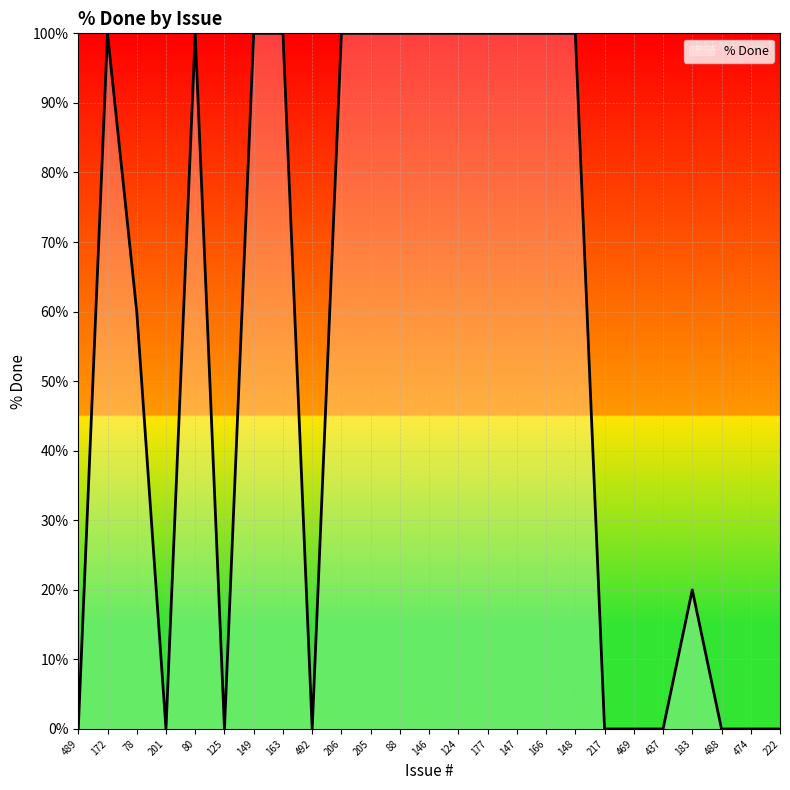

What is the greatest value displayed?

100